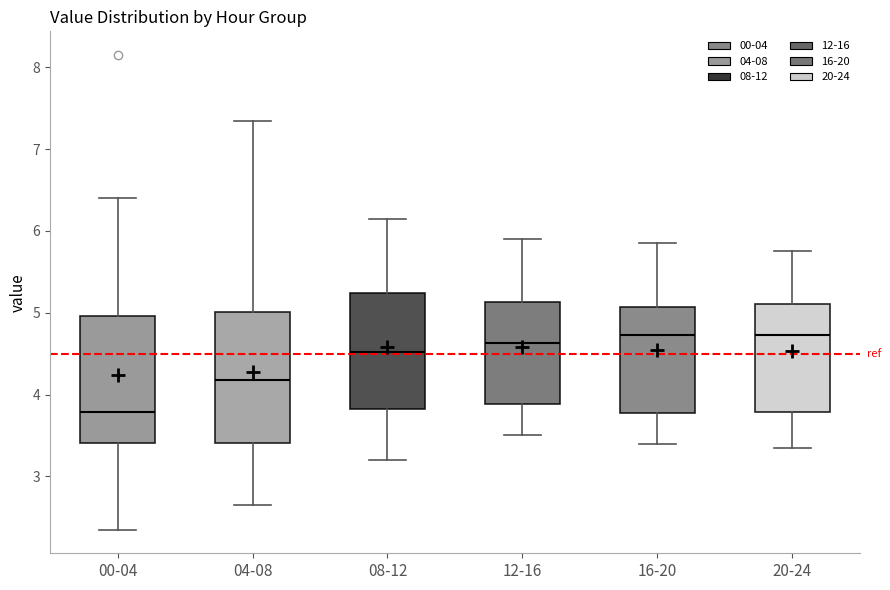

Where does the lower whisker of the box for 16-20 end on the y-axis? The values are not printed on the chart, so give them approximately, as read against the axis.

3.4